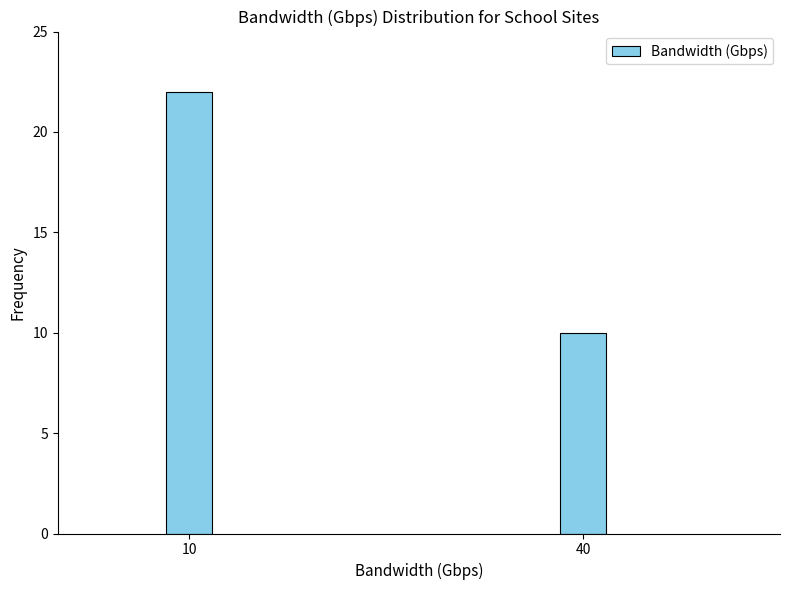

Reading left to right, transcribe all the data shown in this chart.

10=22	40=10